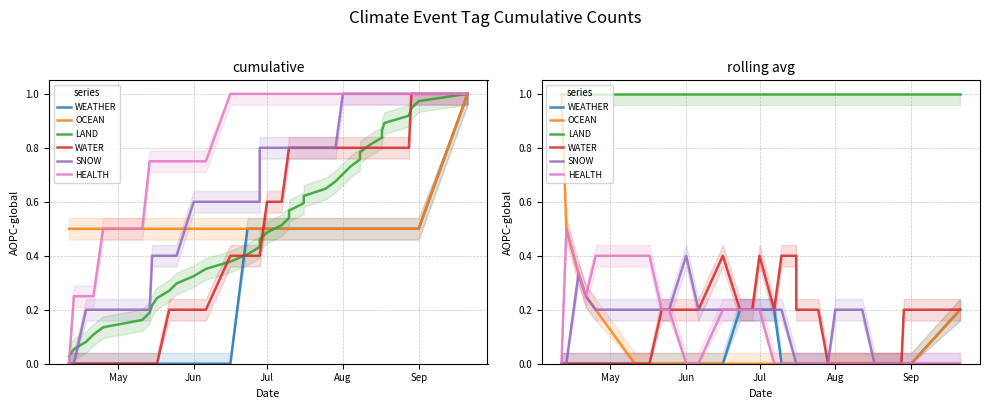

True or false: OCEAN and WATER intersect in this chart.

False